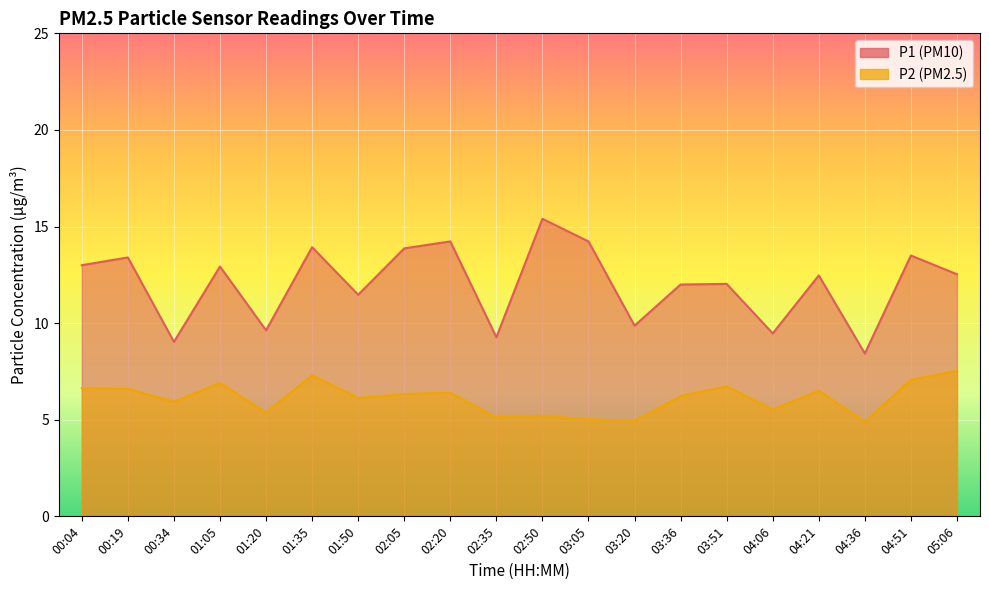

Does the chart display data point markers on the line(s)?

No